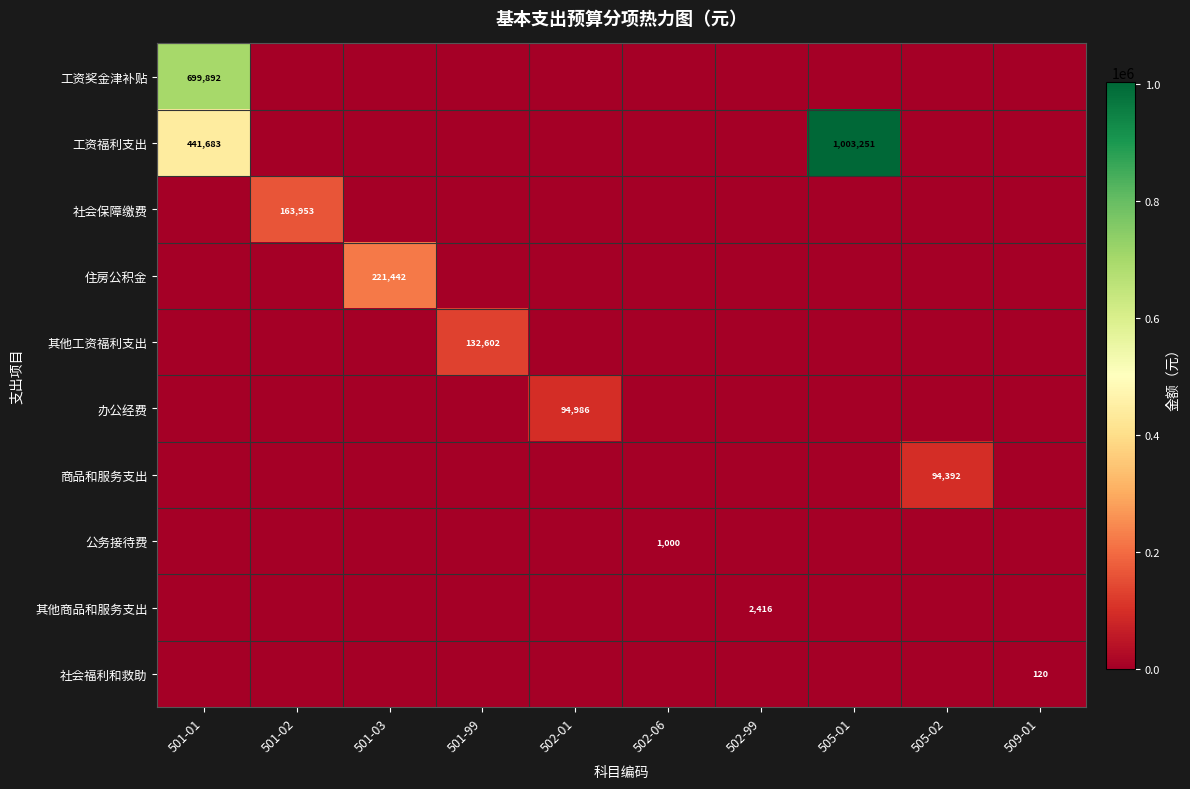

The value of 工资奖金津补贴 at 505-02 is -220745.3. True or false?

False